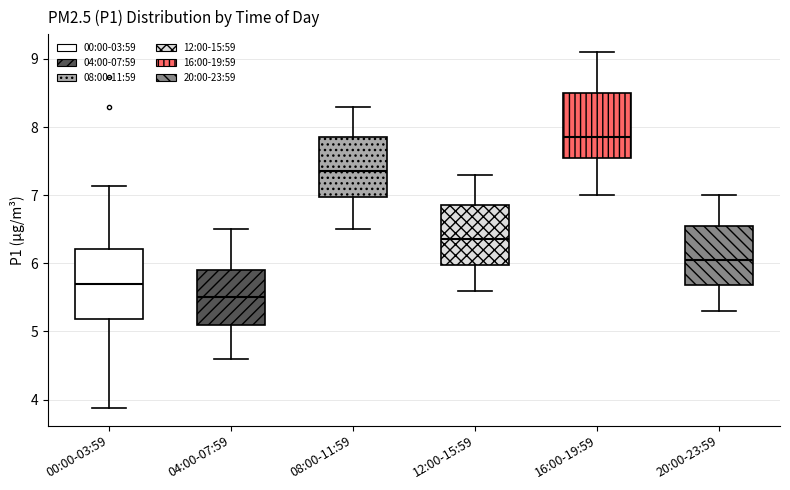

Reading left to right, transcribe this box plot: for each box, give where its median line is, the range the box spans, and where its two whiskers end, as read against the y-axis. The values are not printed on the chart, so give them approximately, as read against the axis.

00:00-03:59: median 5.7, box 5.2 to 6.2, whiskers 3.9 to 7.1
04:00-07:59: median 5.5, box 5.1 to 5.9, whiskers 4.6 to 6.5
08:00-11:59: median 7.4, box 7.0 to 7.9, whiskers 6.5 to 8.3
12:00-15:59: median 6.4, box 6.0 to 6.9, whiskers 5.6 to 7.3
16:00-19:59: median 7.9, box 7.6 to 8.5, whiskers 7.0 to 9.1
20:00-23:59: median 6.1, box 5.7 to 6.6, whiskers 5.3 to 7.0